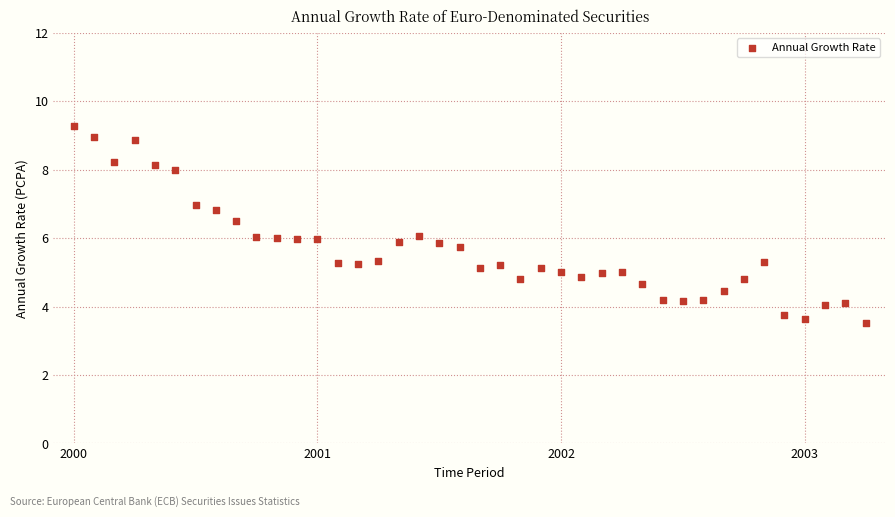

How many data points are displayed?

40